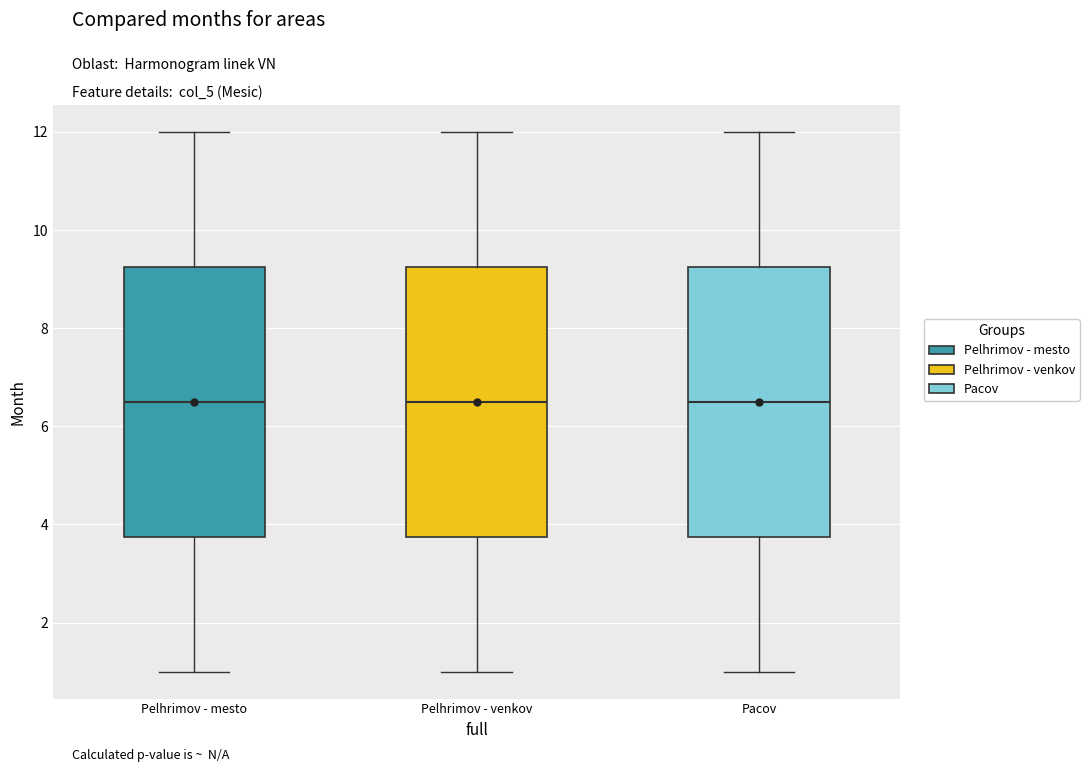

Reading left to right, read every box against the y-axis: the position of its median line, the range the box covers, and the ends of its whiskers. The values are not printed on the chart, so give them approximately, as read against the axis.

Pelhrimov - mesto: median 6.6, box 3.8 to 9.2, whiskers 1.0 to 12.0
Pelhrimov - venkov: median 6.6, box 3.8 to 9.2, whiskers 1.0 to 12.0
Pacov: median 6.6, box 3.8 to 9.2, whiskers 1.0 to 12.0